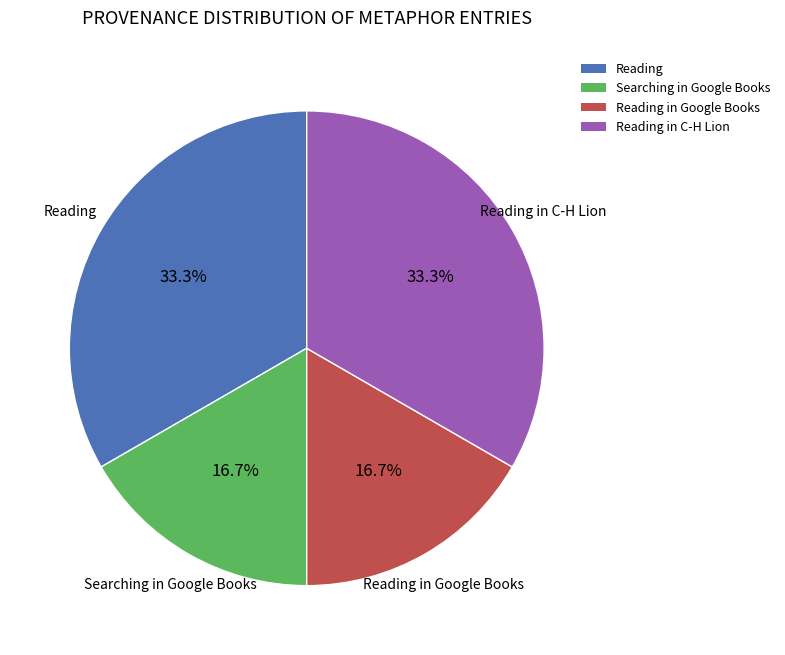

Approximately how many times larger is the value at Searching in Google Books compared to Reading?

0.5